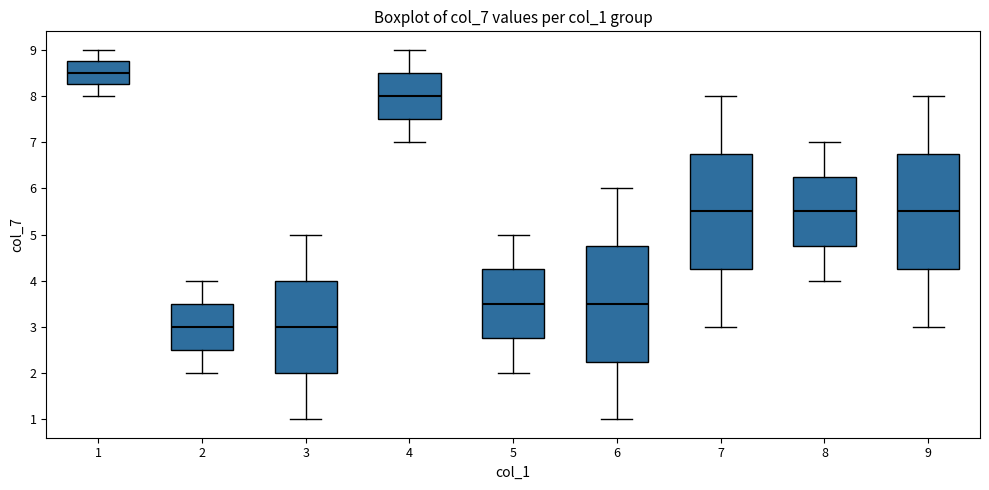

Where does the upper whisker of the box at x = 2 end on the y-axis? The values are not printed on the chart, so give them approximately, as read against the axis.

4.0